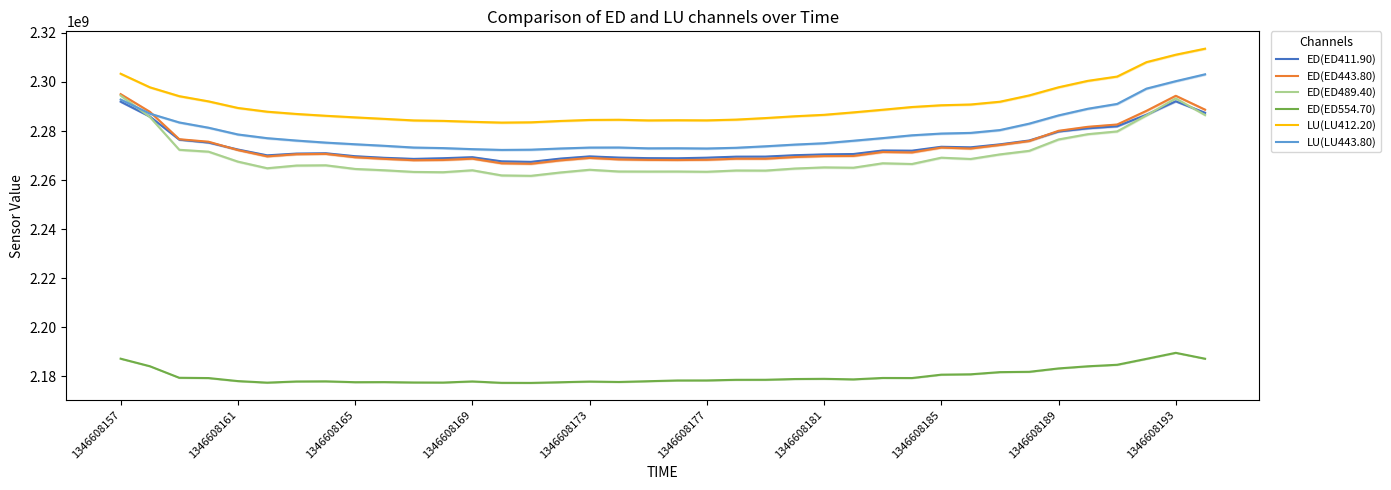

At how many categories does at least one series exceed 2208989200?

38